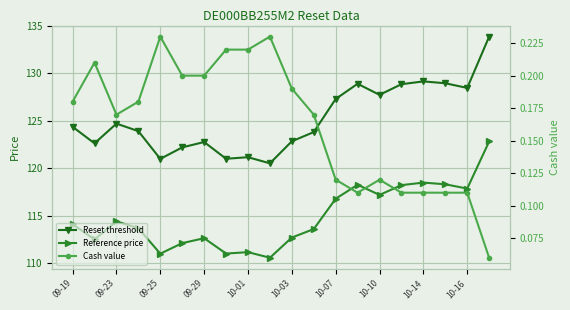

True or false: Reference price has more than 0 interior local peaks.

True